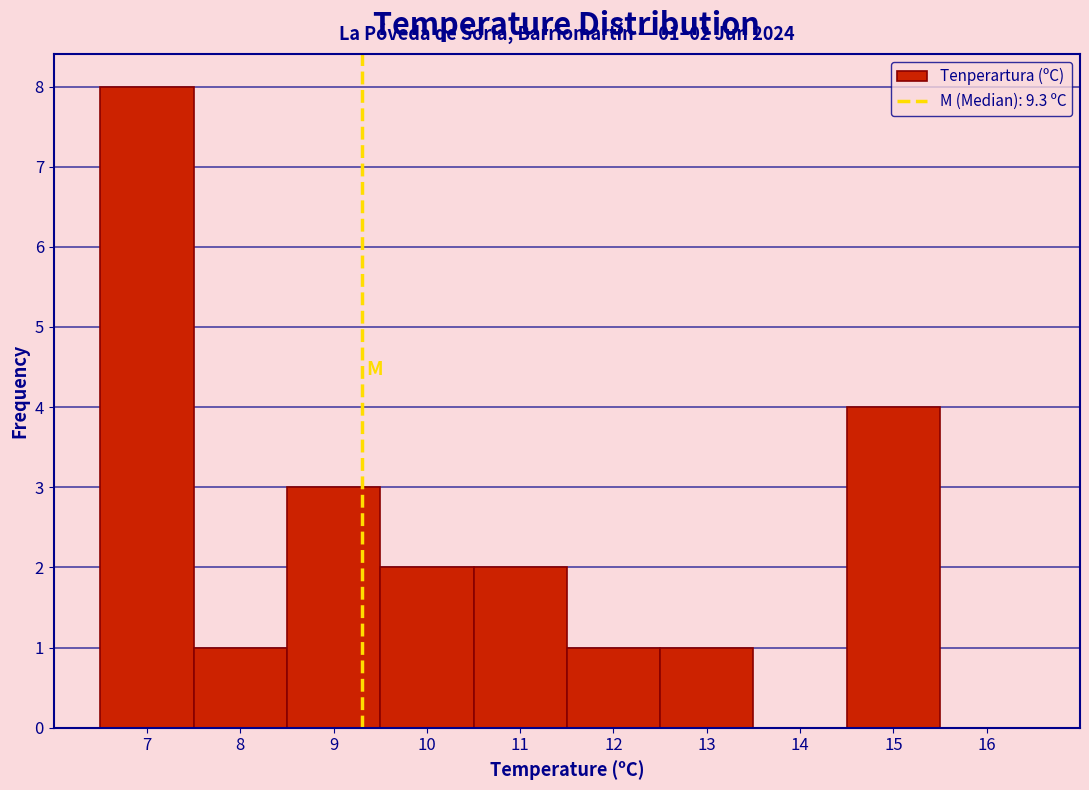

Which range on the x-axis has the tallest bar?

6.5 to 7.5